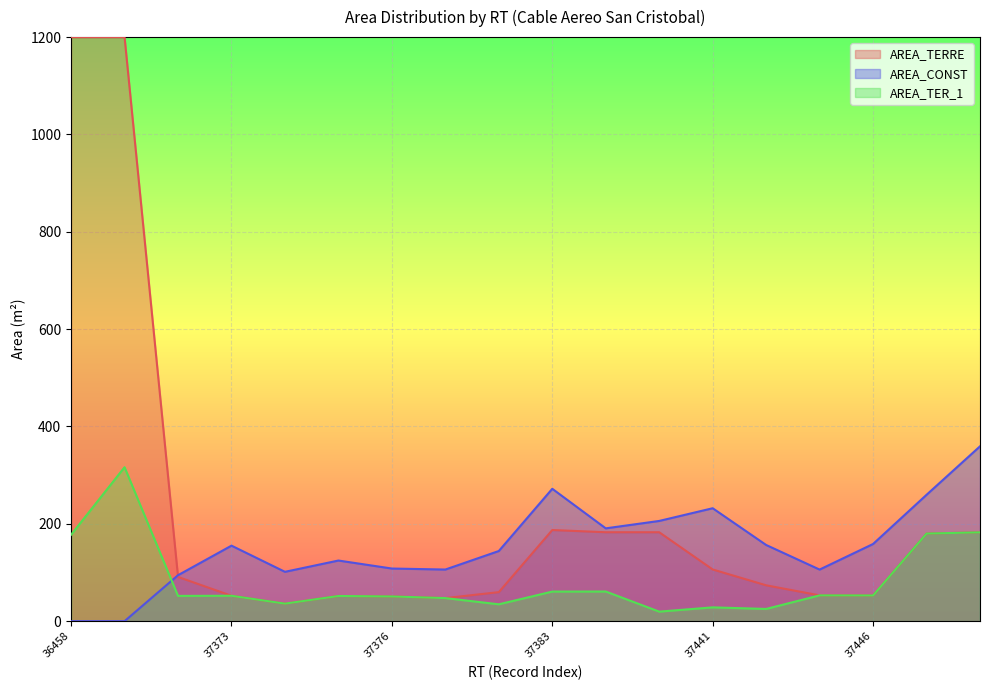

The value of AREA_TER_1 at 37442 is 25.1. True or false?

True